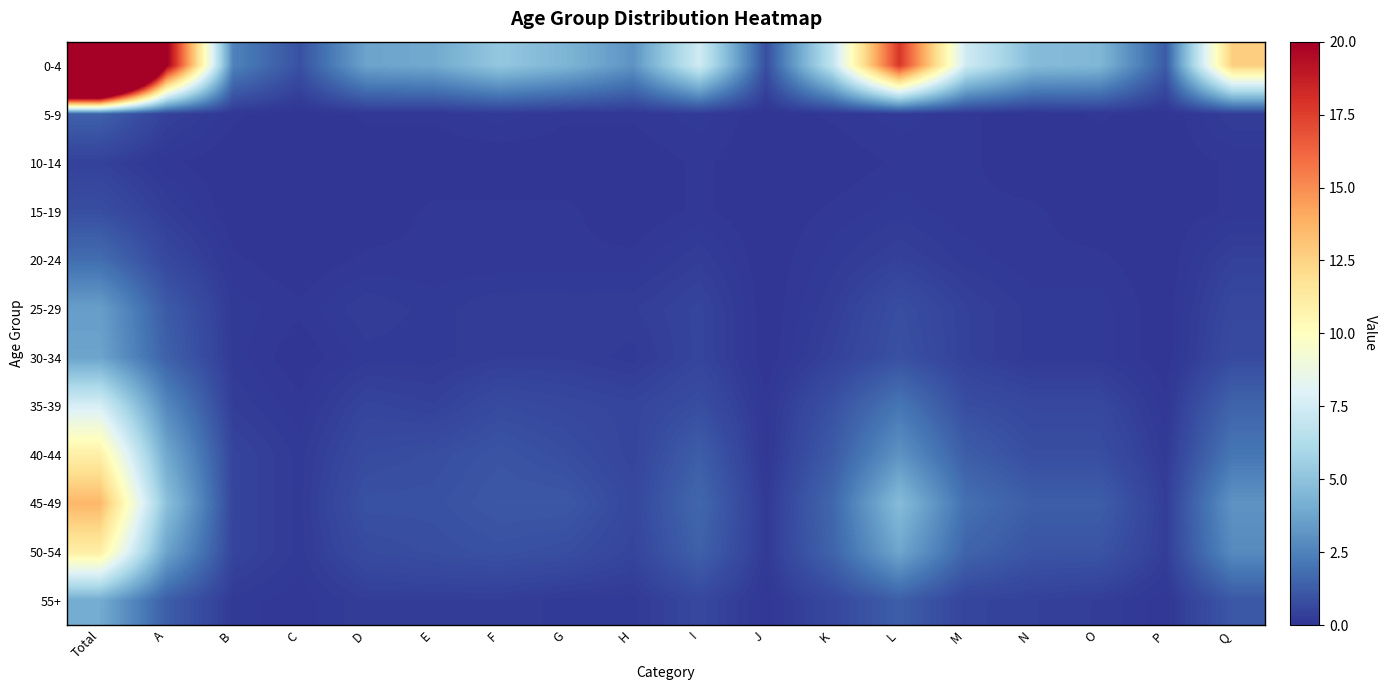

Which category has the highest value across all series?

Total